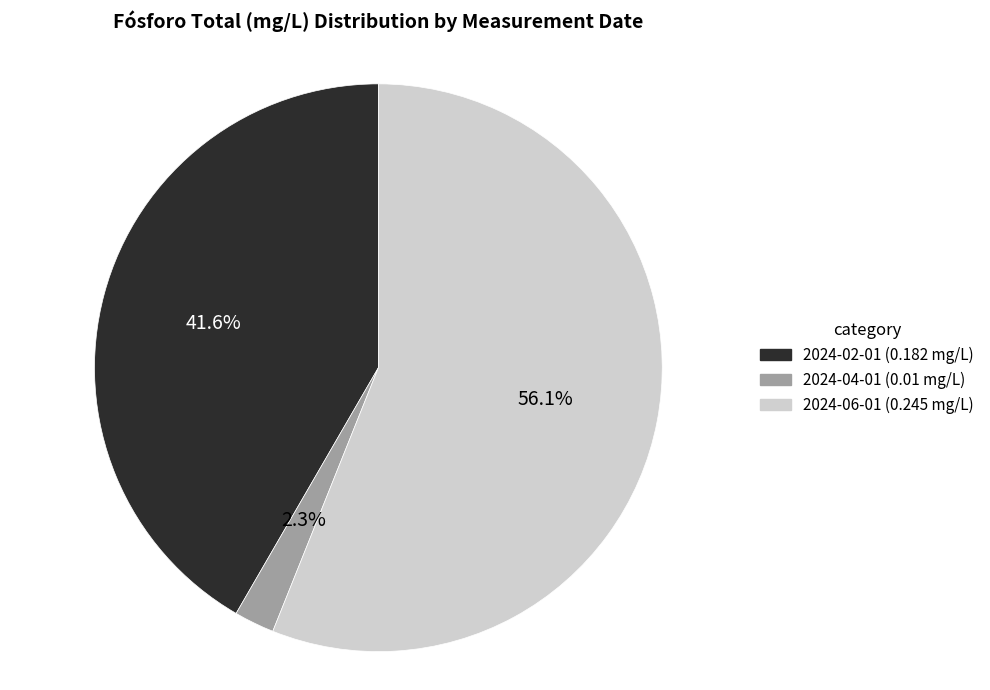

The 2024-02-01 slice represents 48% of the pie. True or false?

False